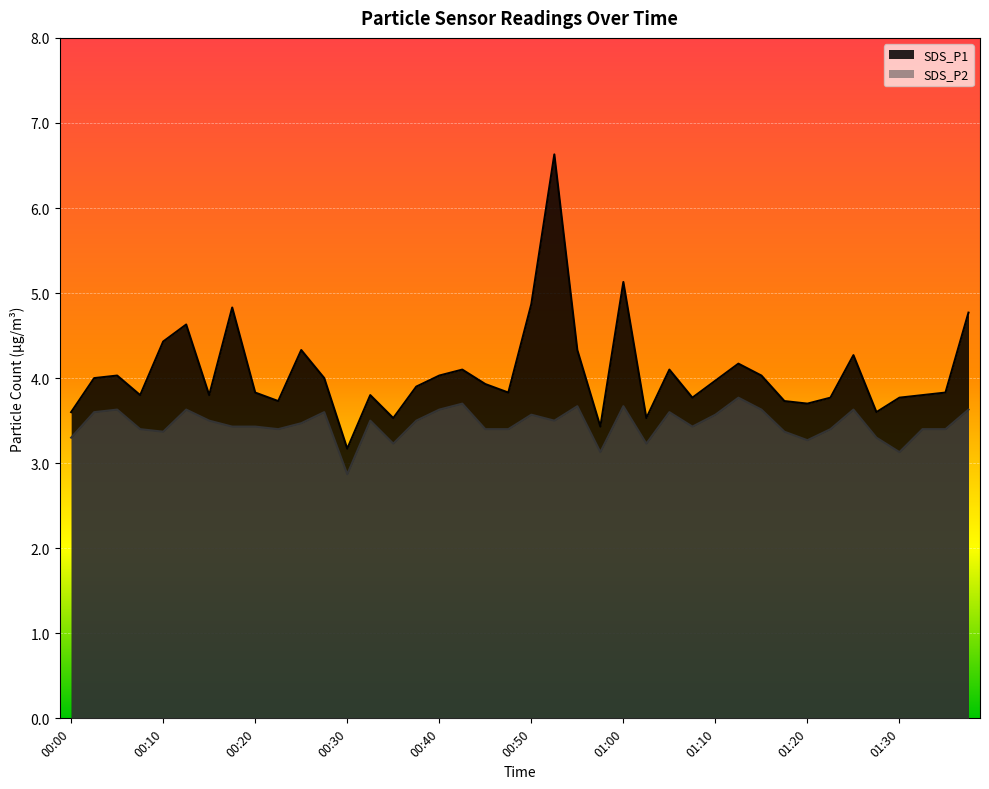

What is the label of the 17th point from the left?

00:40